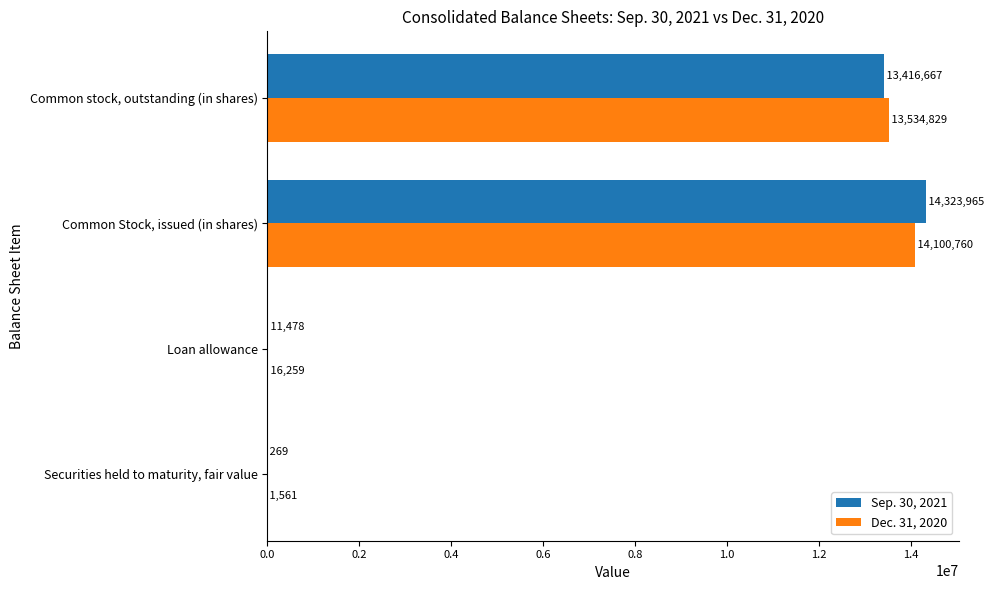

What are all the series names shown in the legend?

Sep. 30, 2021, Dec. 31, 2020